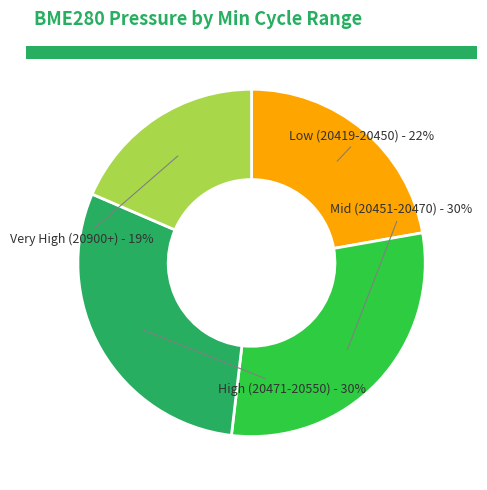

True or false: Very High (20900+) accounts for 19% of the total.

True